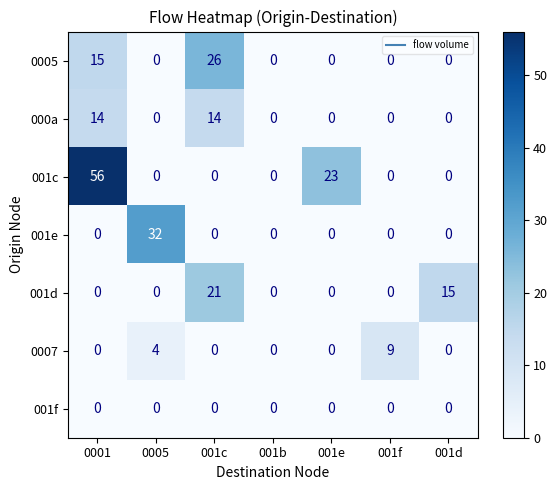

What is the difference between the 0007 values at 001d and 001f?

9